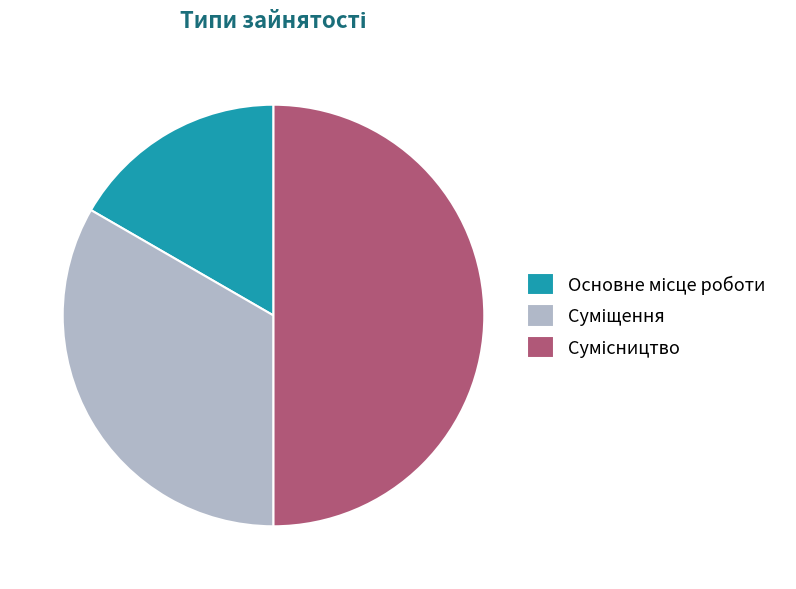

Which category has the smallest portion of the pie?

Основне місце роботи